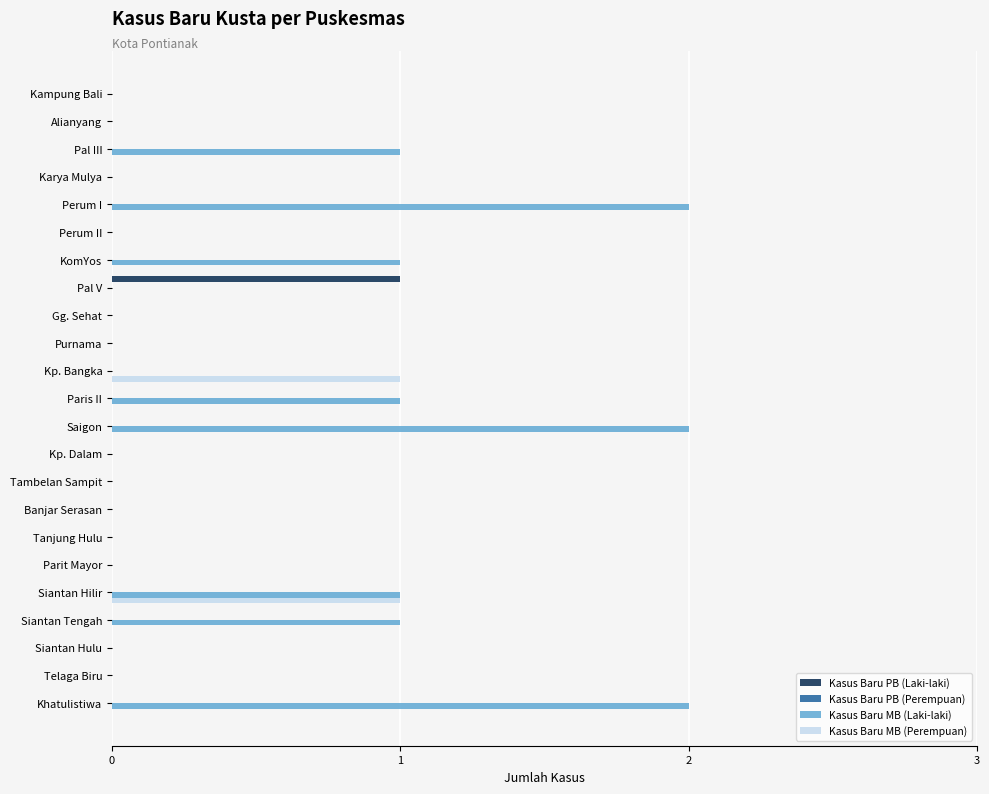

Which series has the widest spread of values?

Kasus Baru MB (Laki-laki)